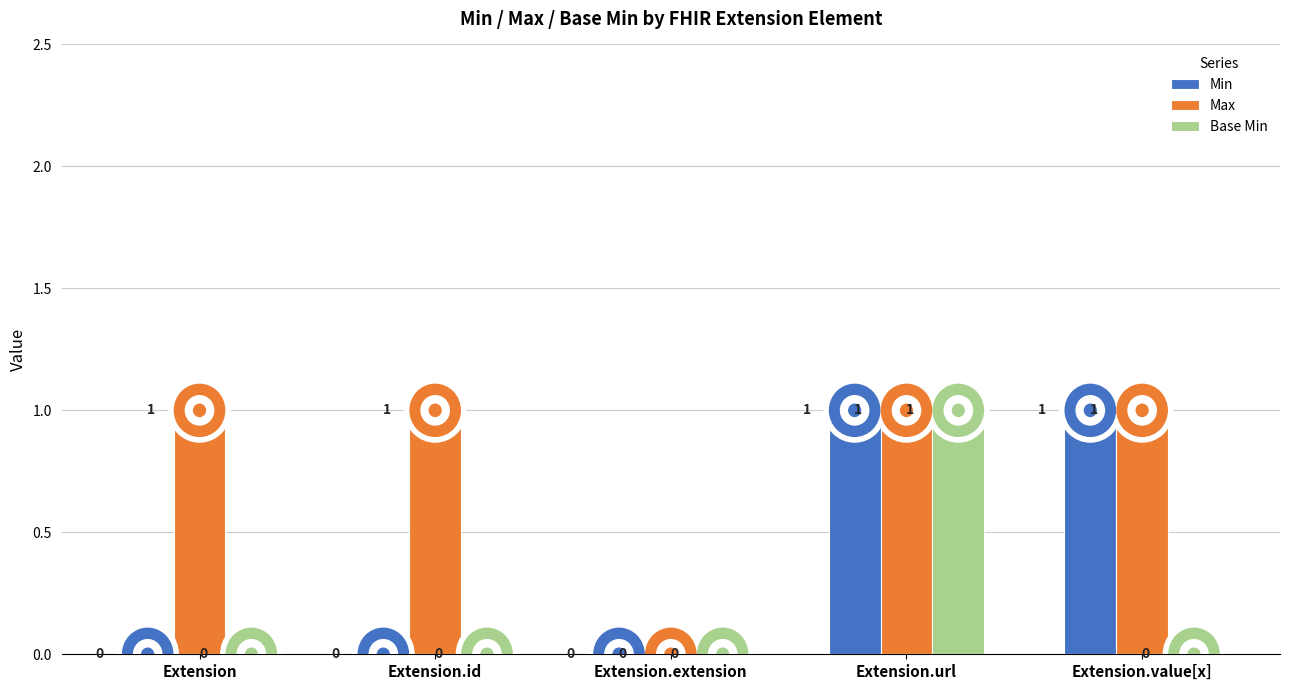

Reading left to right, what are all the values shown in this chart?

Min: 0	0	0	1	1
Max: 1	1	0	1	1
Base Min: 0	0	0	1	0